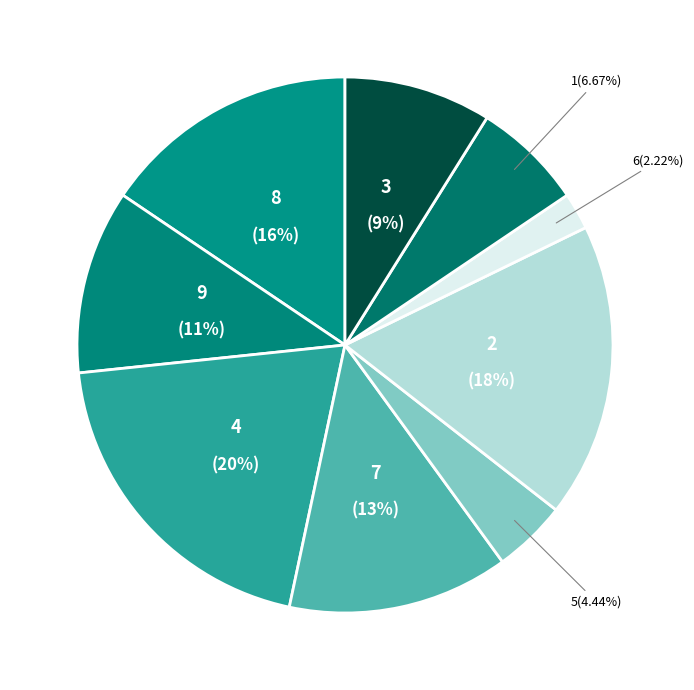

How many slices are in this pie chart?

9